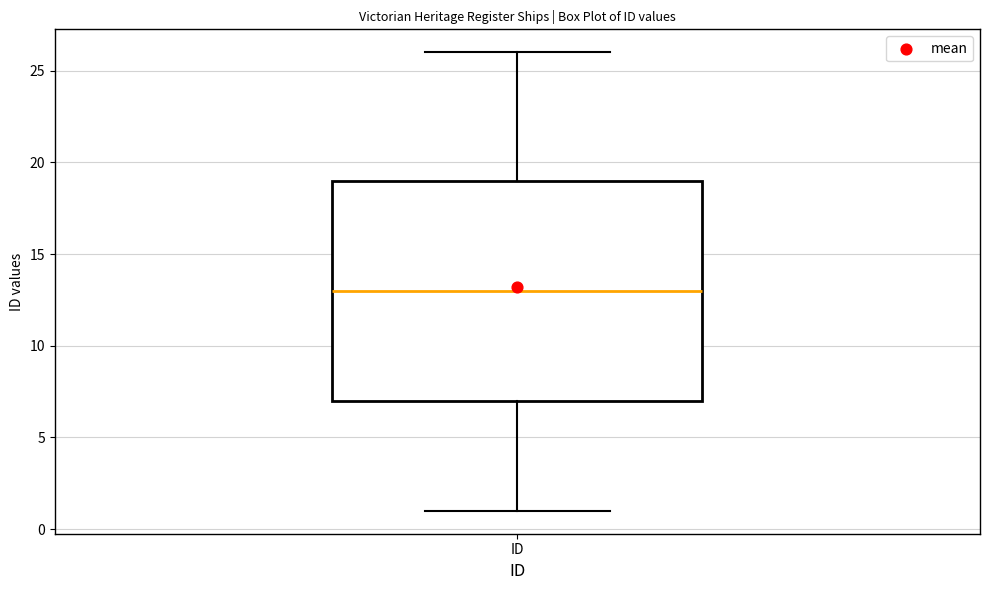

Transcribe this box plot: give where the median line is, the range the box spans, and where the two whiskers end, as read against the y-axis. The values are not printed on the chart, so give them approximately, as read against the axis.

median 13, box 7 to 19, whiskers 1 to 26